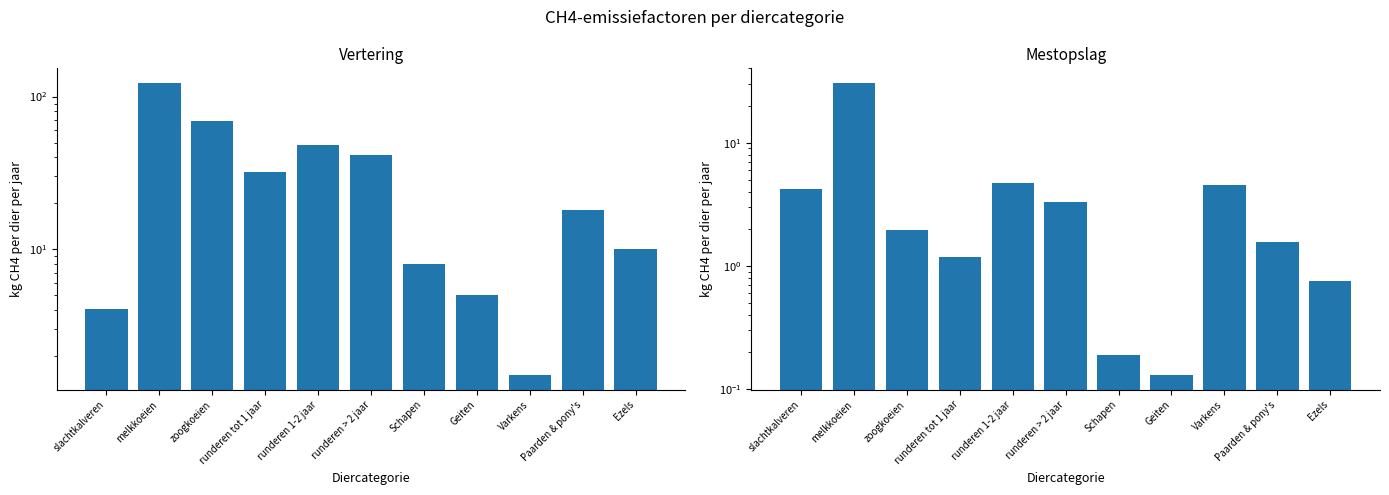

How many categories are shown in the chart?

11